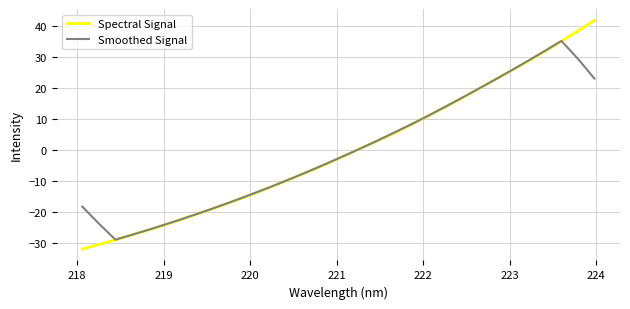

List the series in order of their peak value, lowest first.

Smoothed Signal, Spectral Signal